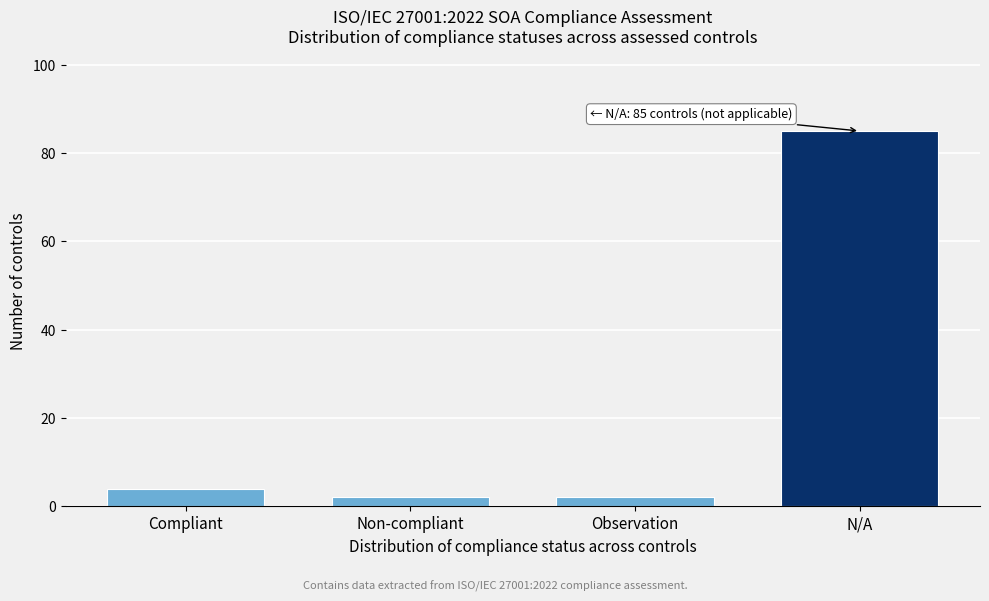

Reading right to left, list all the values displayed in this chart.

85	2	2	4